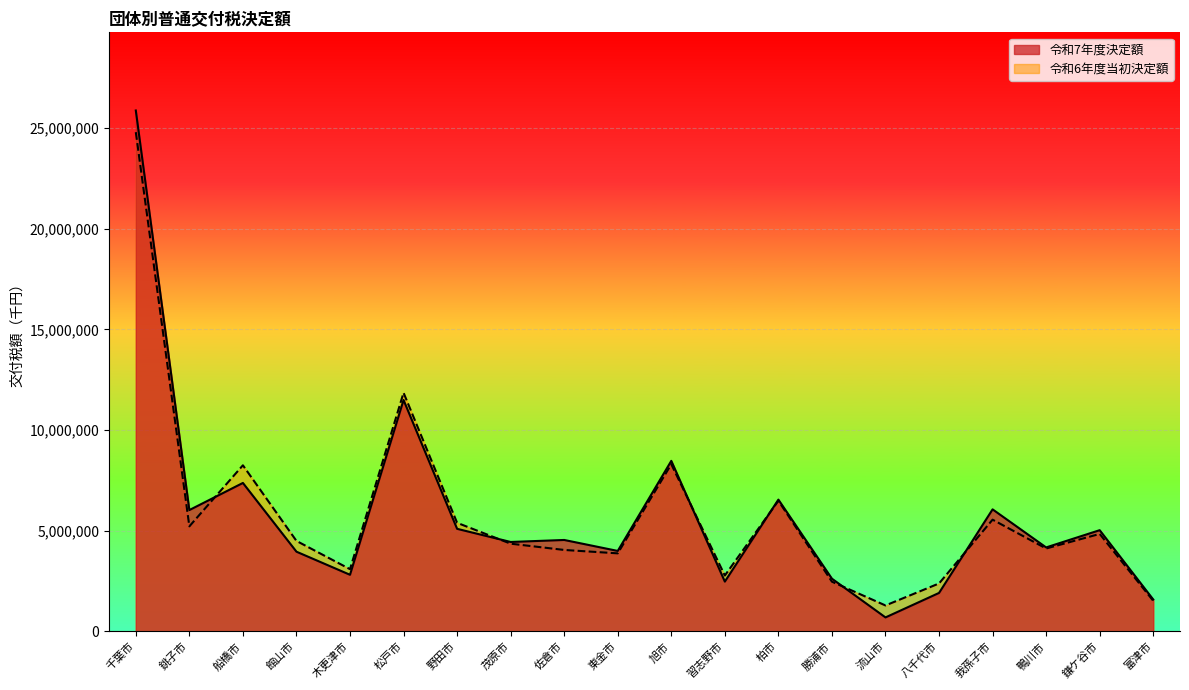

What is the difference between the 令和7年度決定額 values at 流山市 and 銚子市?

5331401